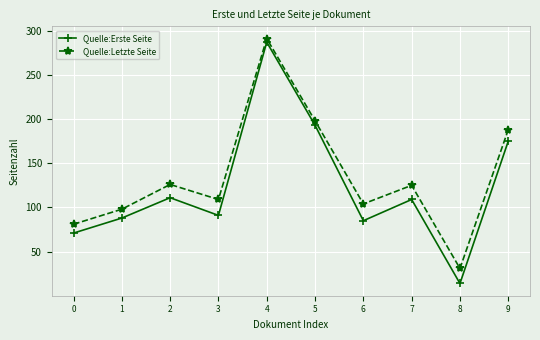

Is this an area chart (filled region under the line)?

No